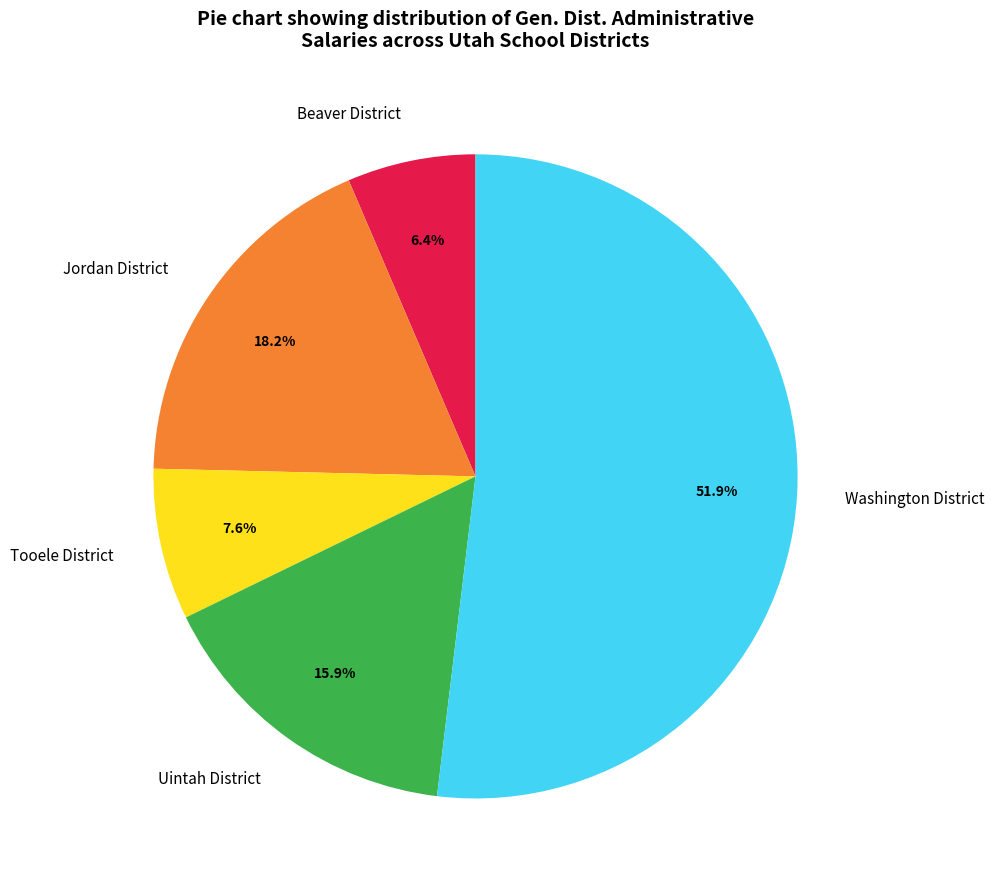

Is the sum of Jordan District and Washington District greater than half?

Yes